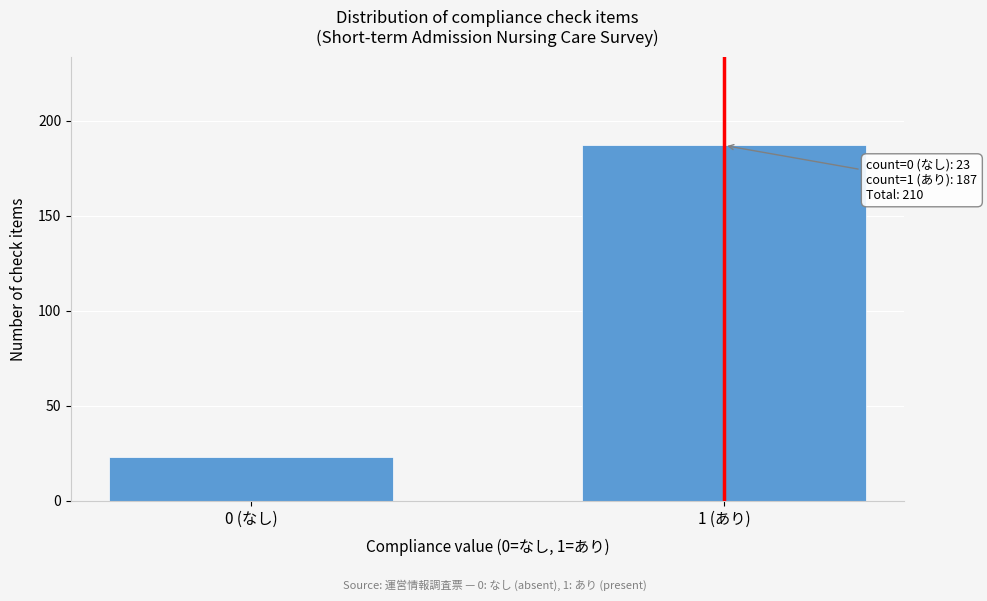

Reading right to left, list all the values displayed in this chart.

1 (あり)=187	0 (なし)=23